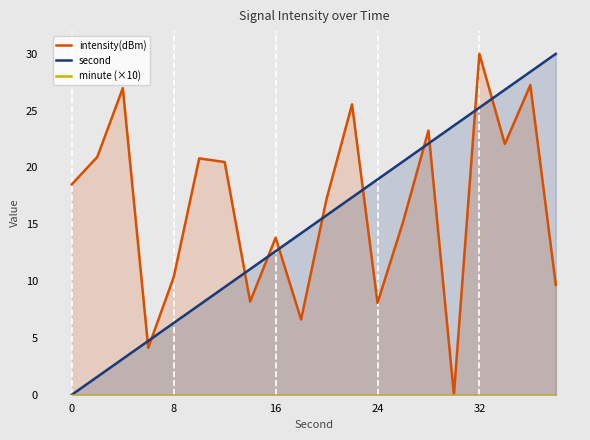

True or false: second and intensity(dBm) intersect in this chart.

True